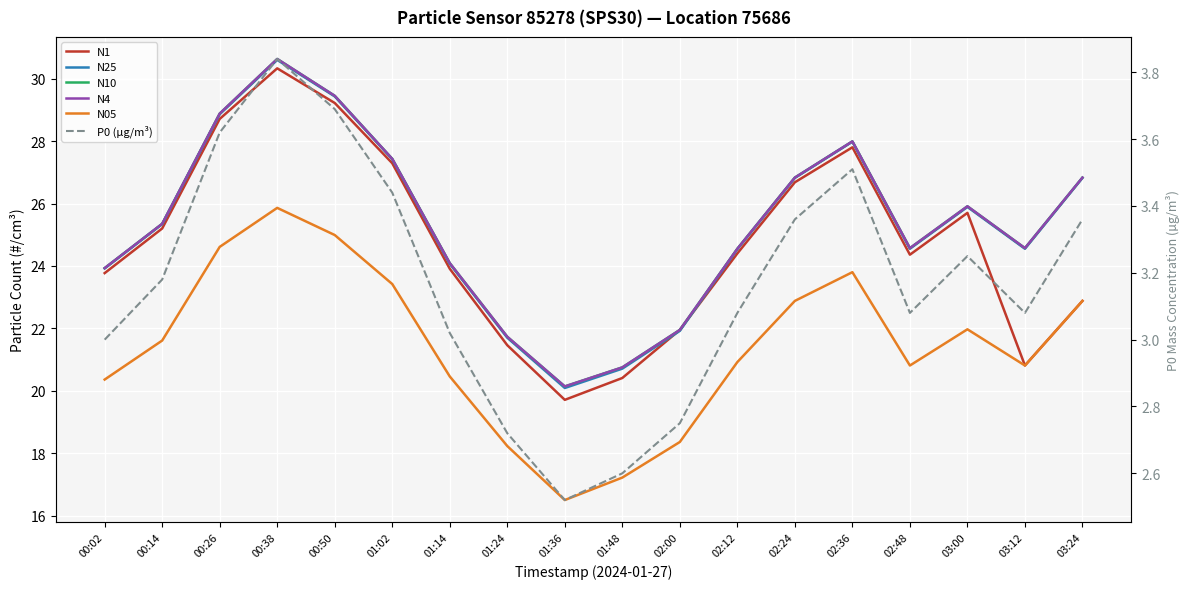

Where is the first local minimum for N05?

01:36